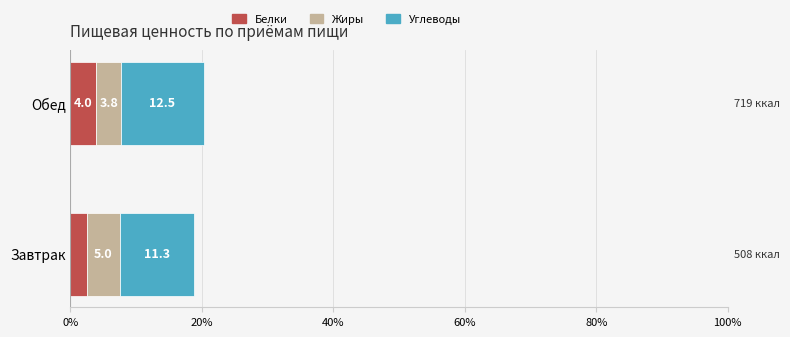

What value does the Белки series have at Обед?

4.0